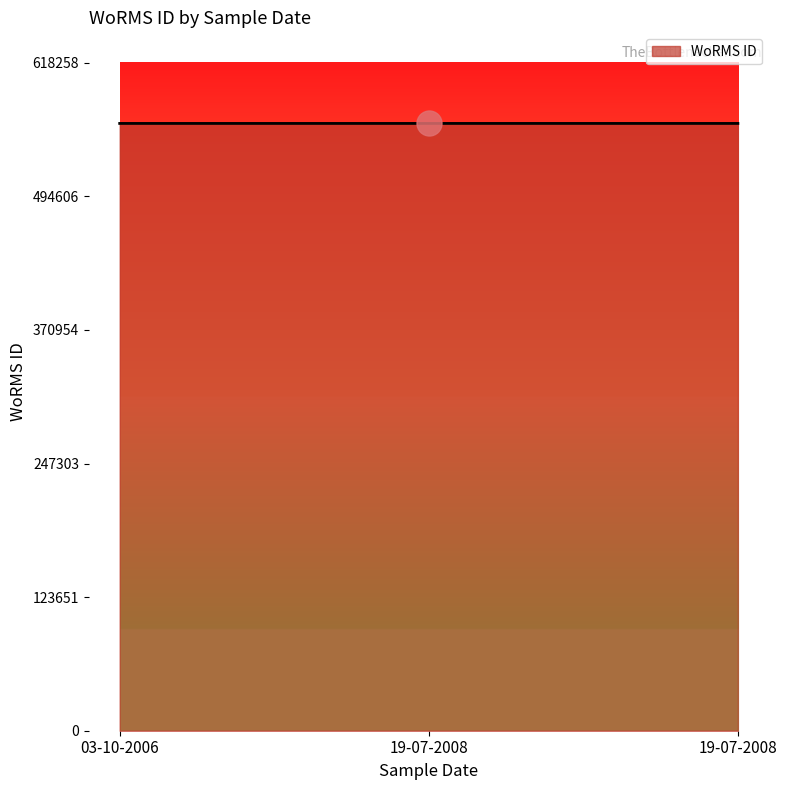

Between 19-07-2008 and 19-07-2008, which is larger?

19-07-2008